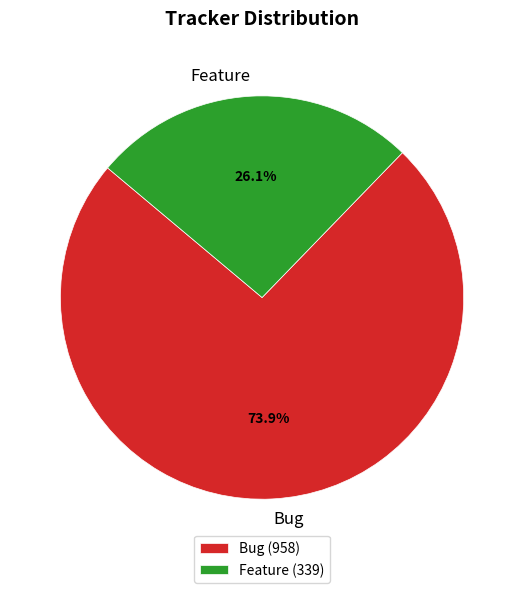

Rank the categories by value from highest to lowest.

Bug, Feature